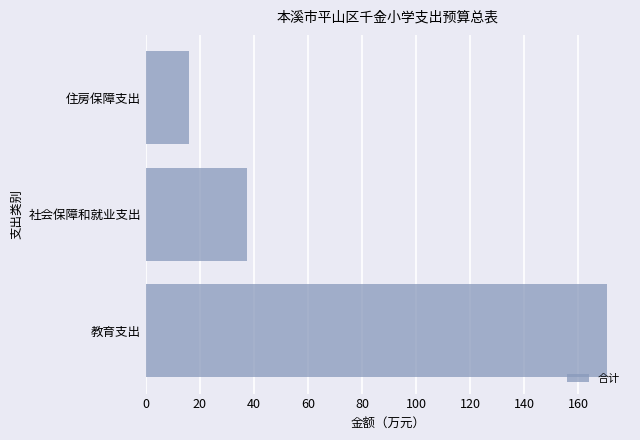

Rank the categories by value from lowest to highest.

住房保障支出, 社会保障和就业支出, 教育支出